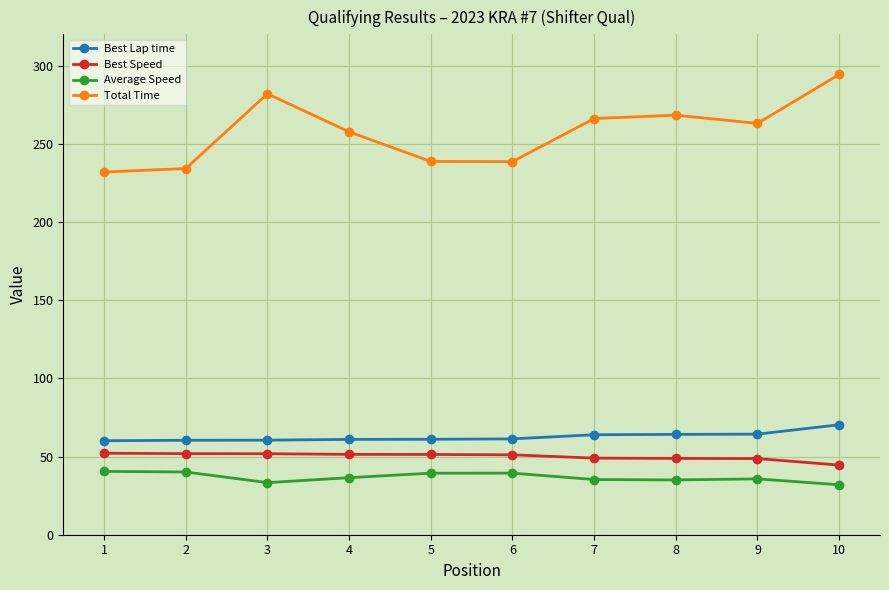

What is the spread (max minus min) of values at 10?

262.4